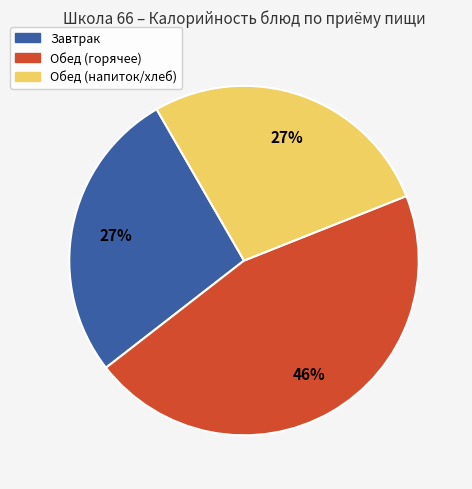

Is there any slice that represents more than half of the pie?

No